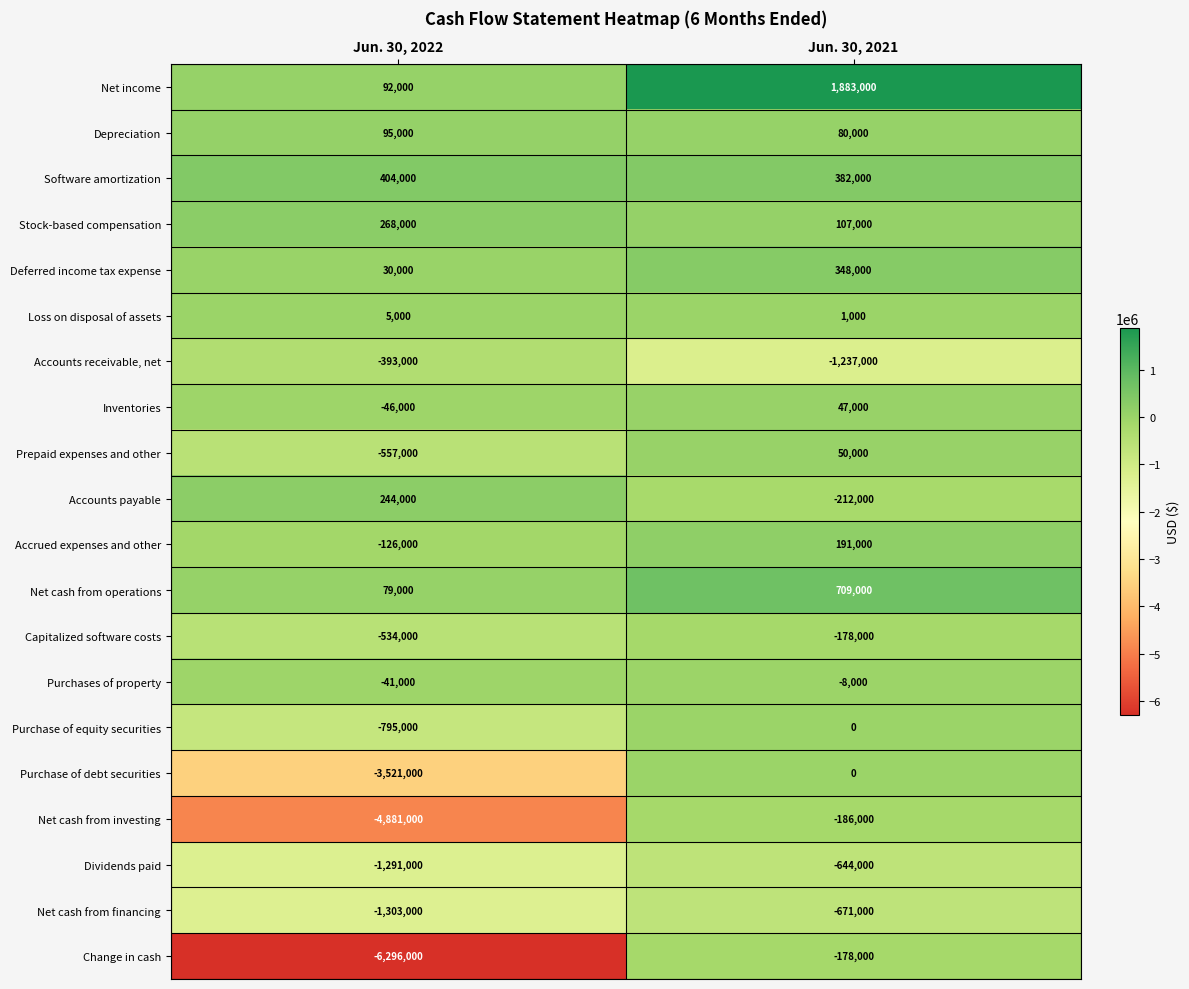

At which label is Net cash from operations closest to 394000?

Jun. 30, 2022